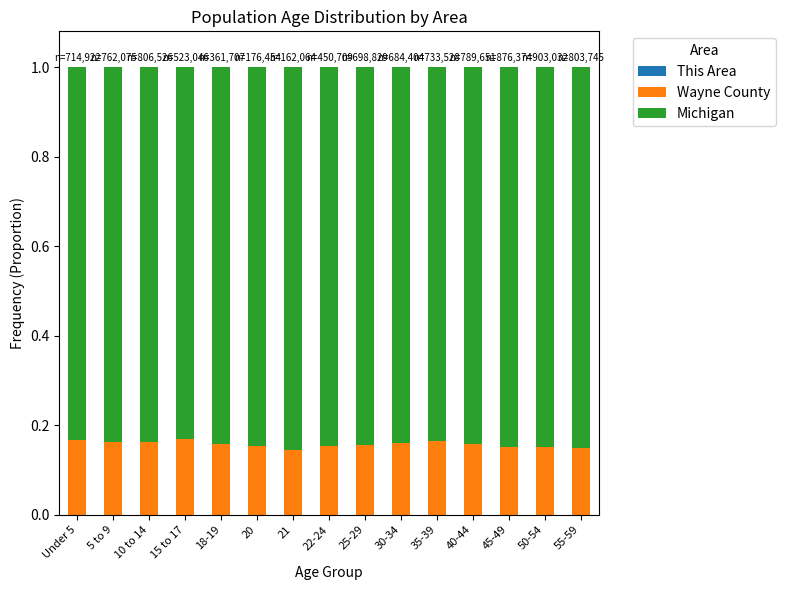

What position from the right is 5 to 9?

14